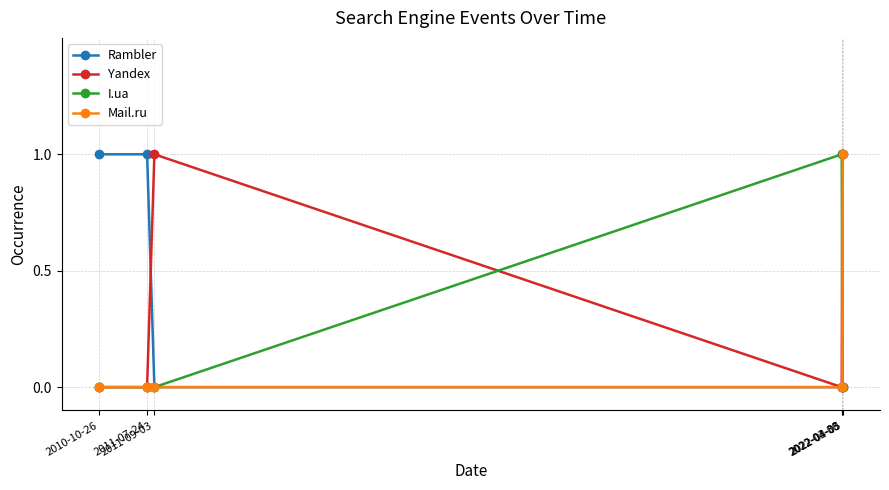

Which series has the largest total across all categories?

Rambler